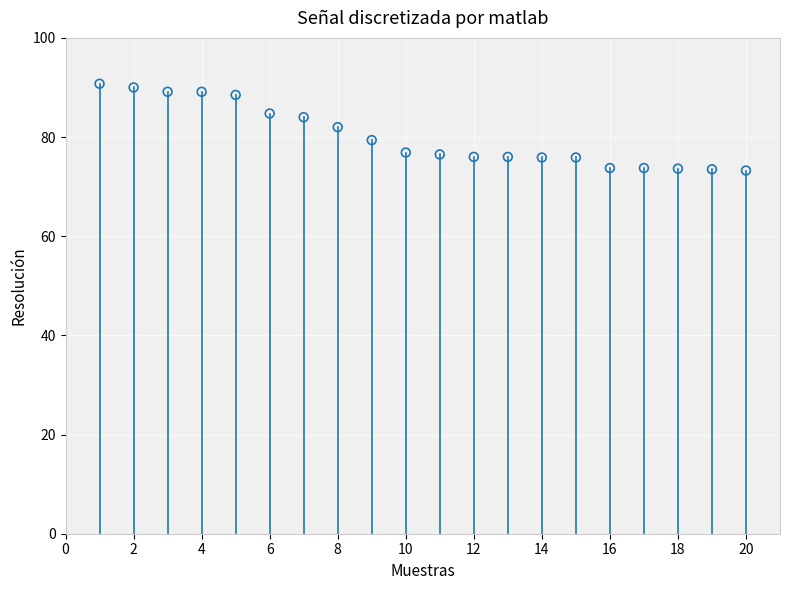

What is the range of X values (max minus min)?

19.0